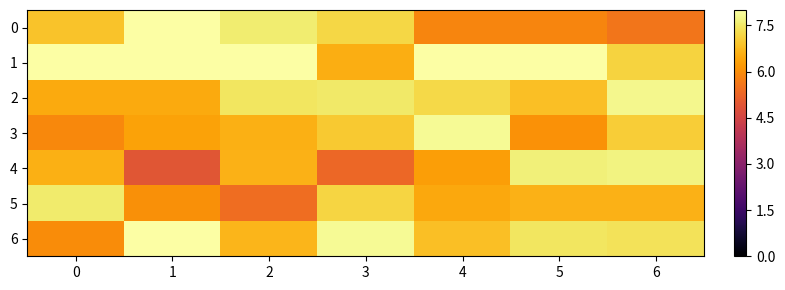

Count the number of data series in this chart.

7